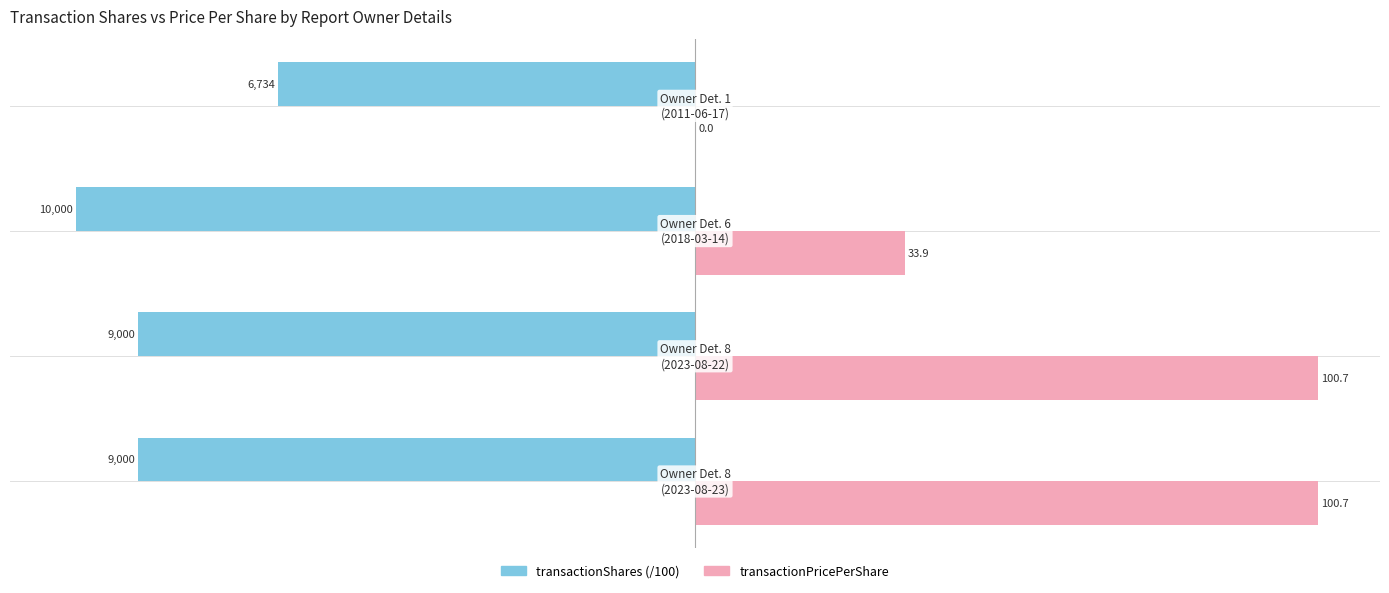

Which series has the largest total across all categories?

transactionPricePerShare